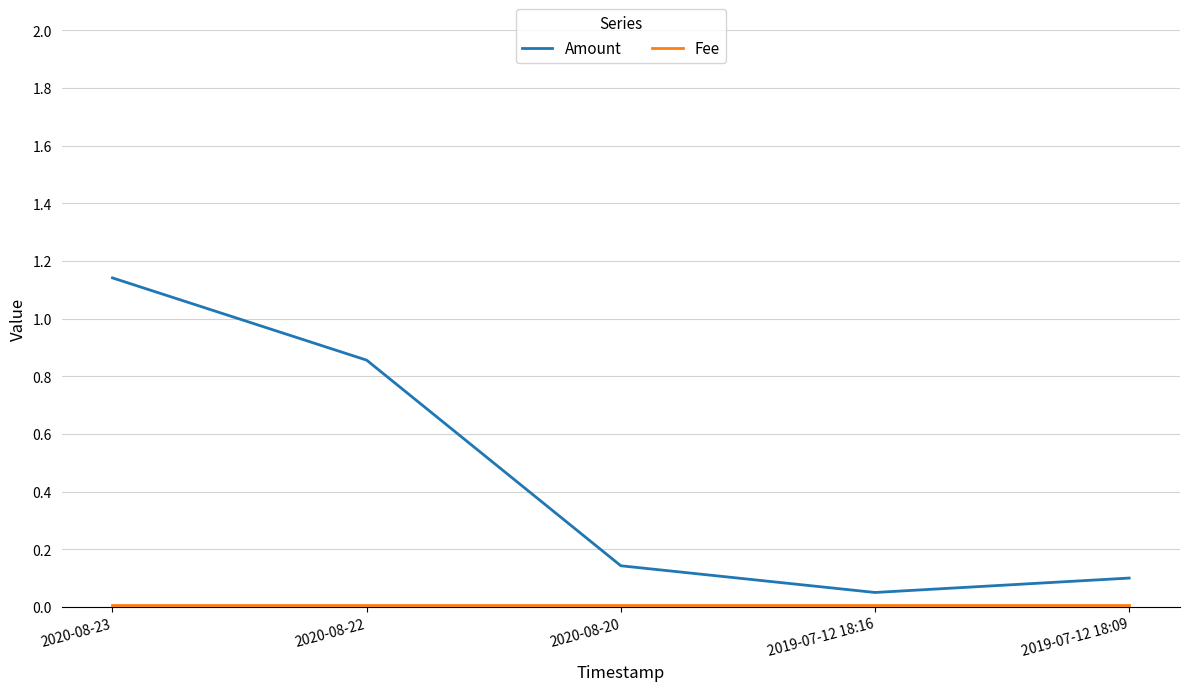

At which category is the sum across all series the highest?

2020-08-23